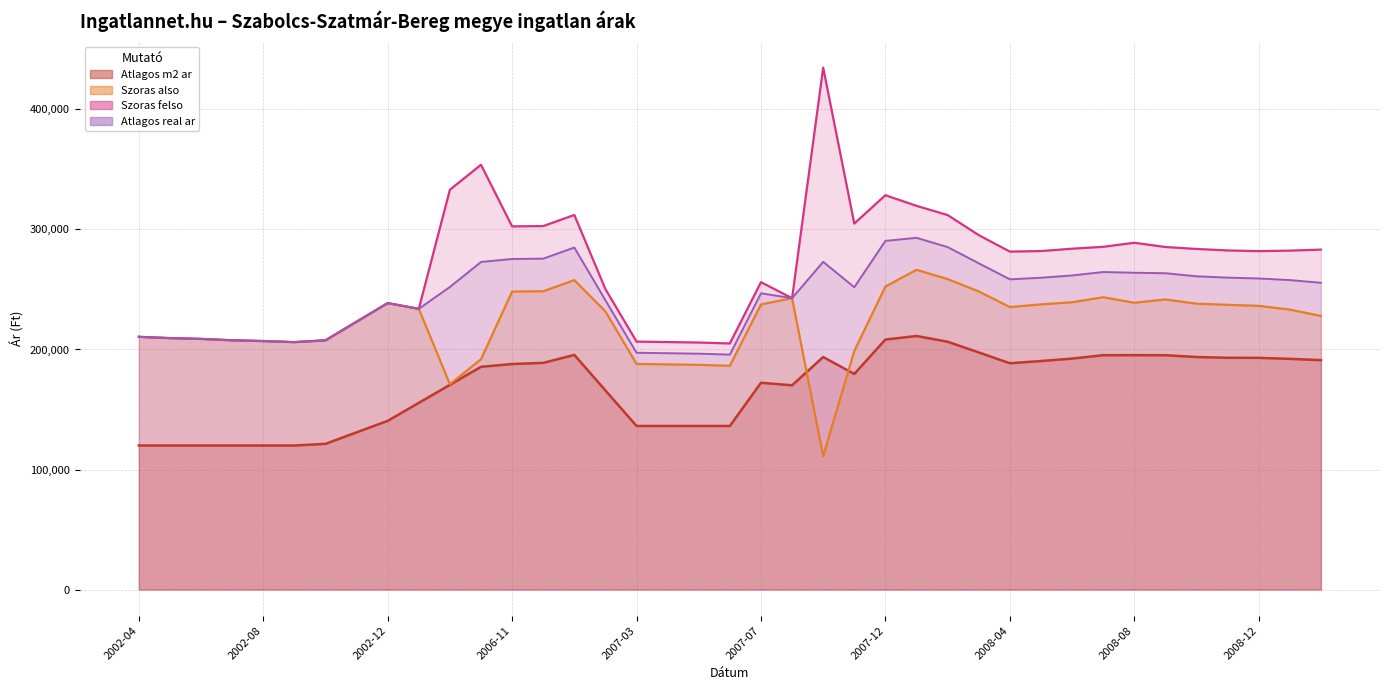

How many lines are shown in the chart?

4